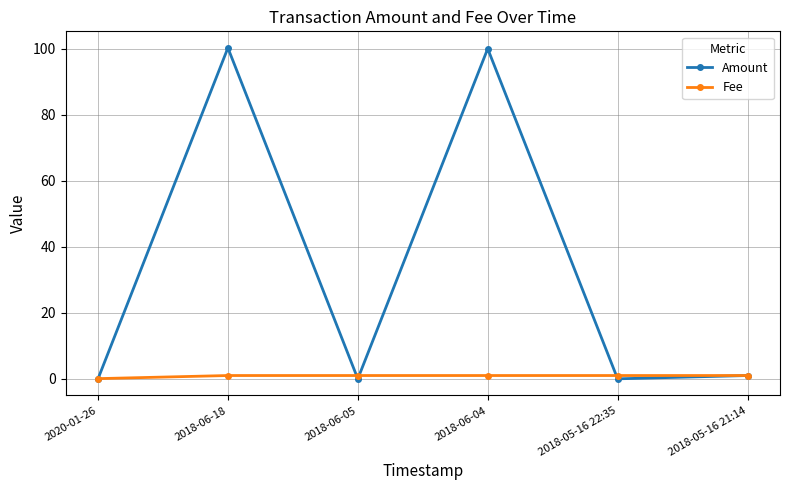

How many distinct data groups are displayed?

2